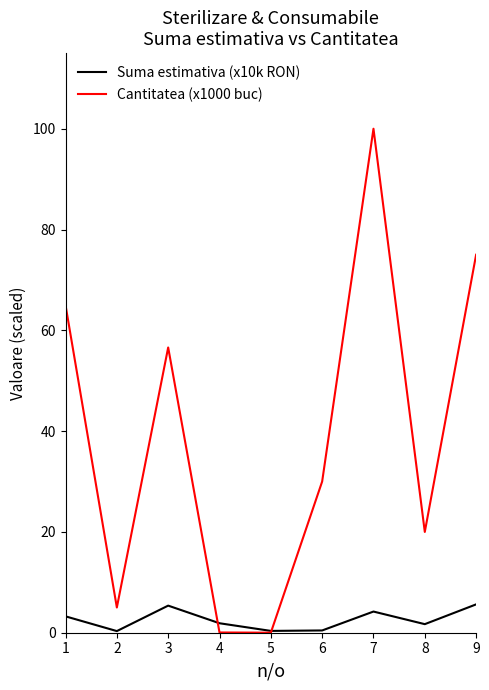

What is the difference between the Suma estimativa (x10k RON) values at 3 and 9?

0.2